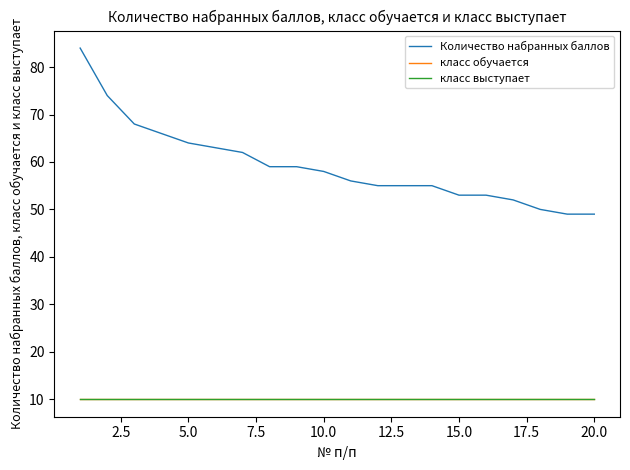

List the series in order of their peak value, lowest first.

класс обучается, класс выступает, Количество набранных баллов